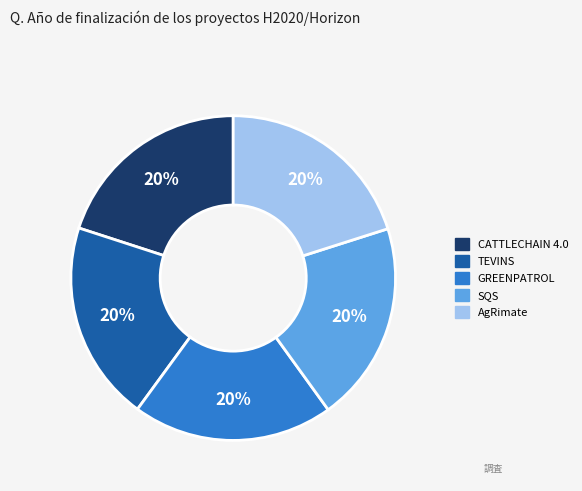

The CATTLECHAIN 4.0 slice represents 20% of the pie. True or false?

True